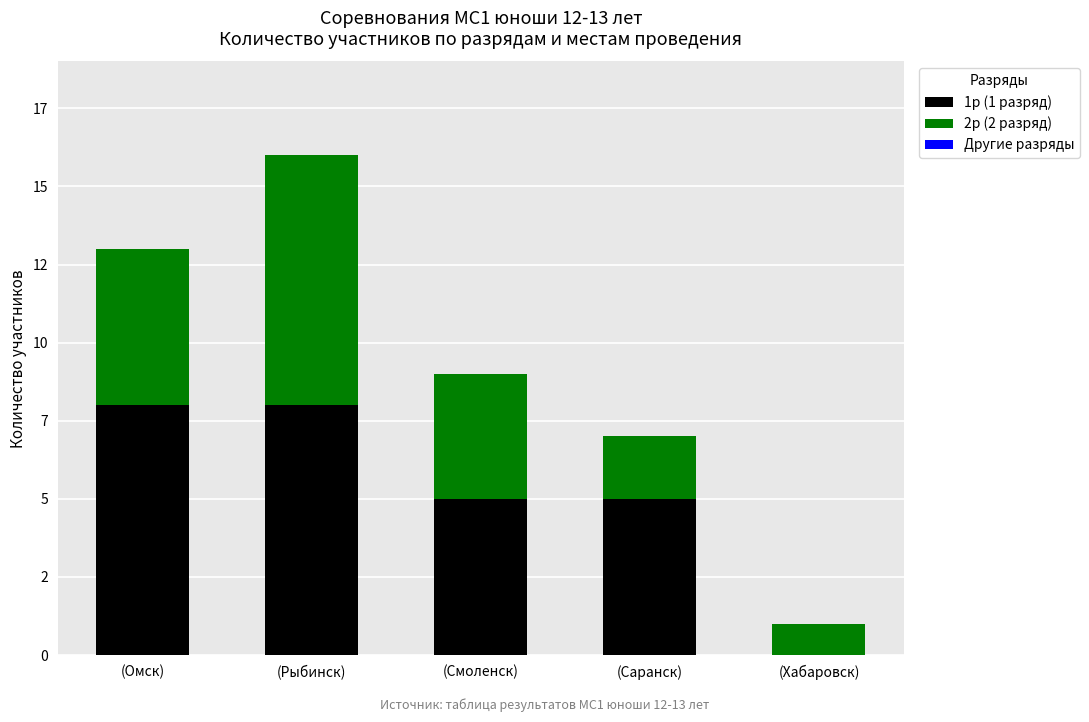

Which series has the widest spread of values?

1р (1 разряд)